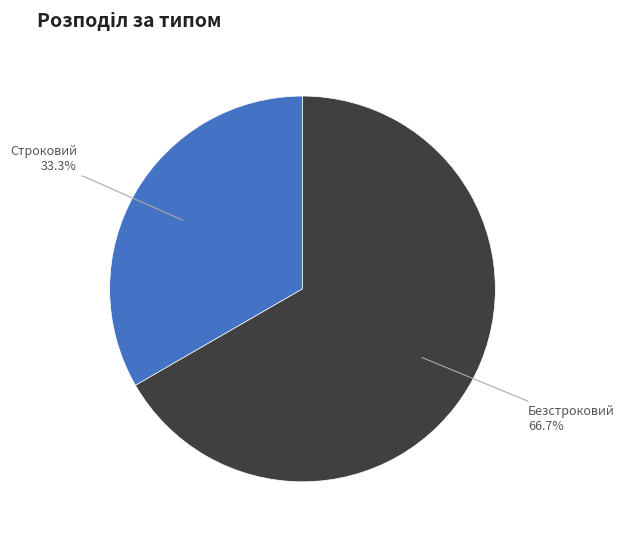

Approximately how many times larger is the value at Строковий compared to Безстроковий?

0.5